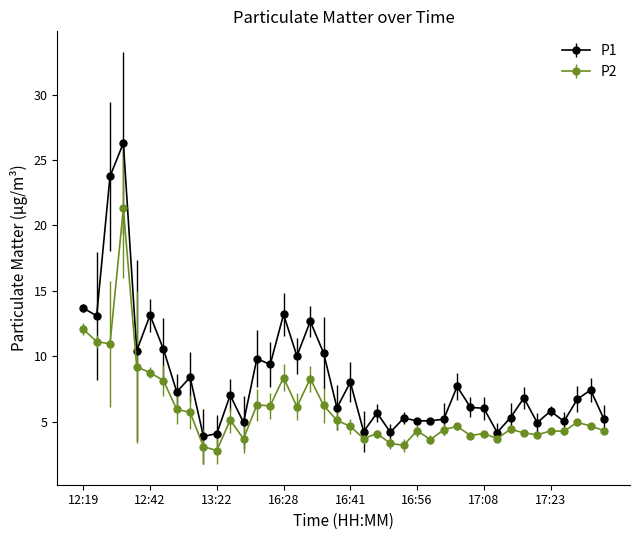

Which series has the largest total across all categories?

P1